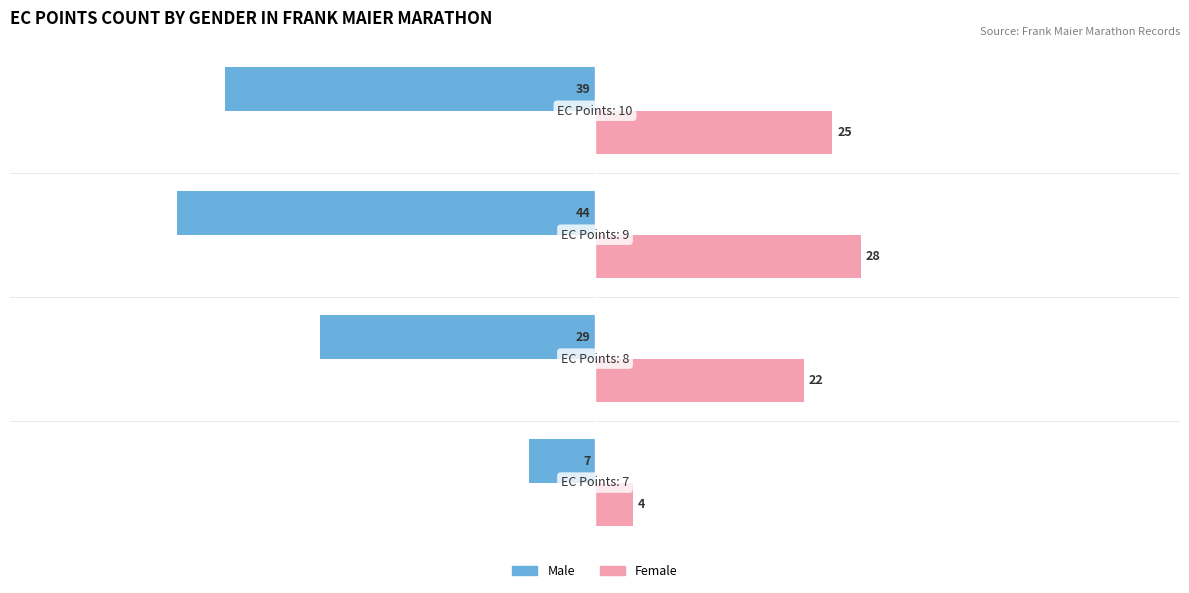

What is the minimum value shown in the chart?

-44